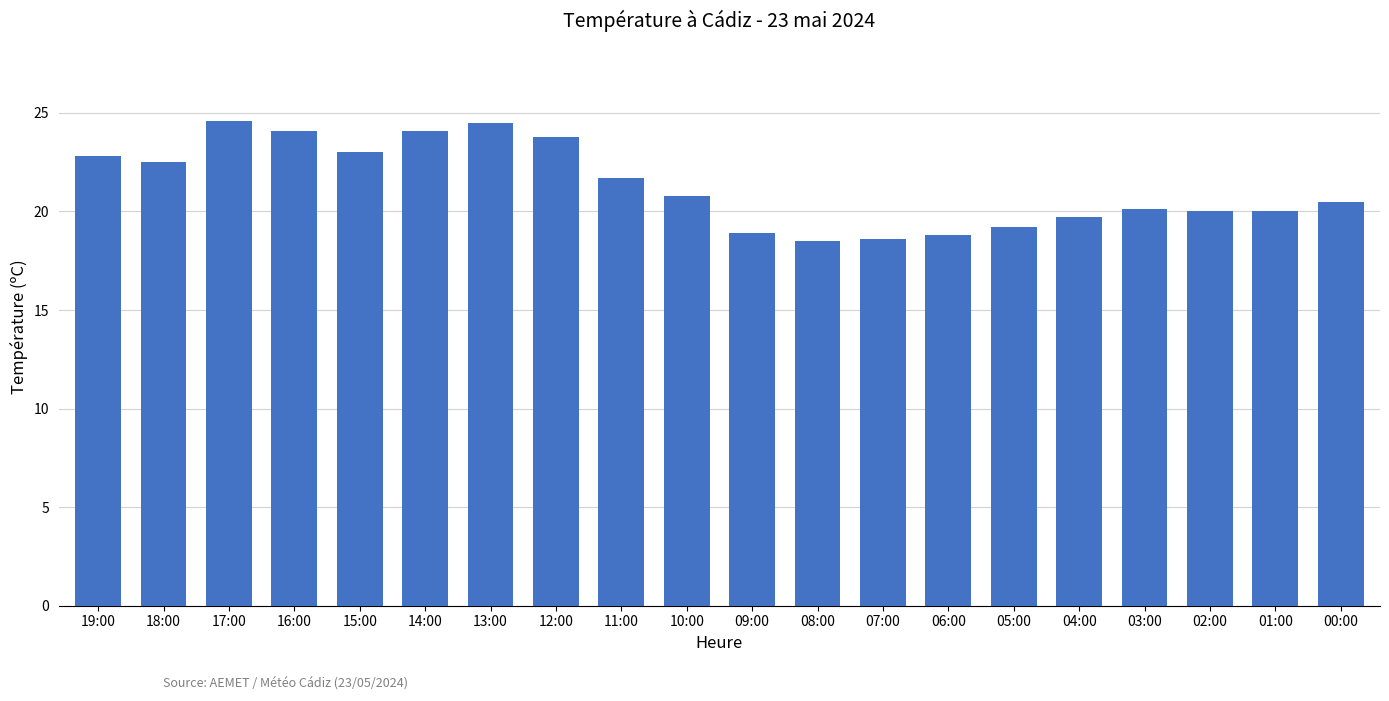

Which has a higher value, 00:00 or 18:00?

18:00